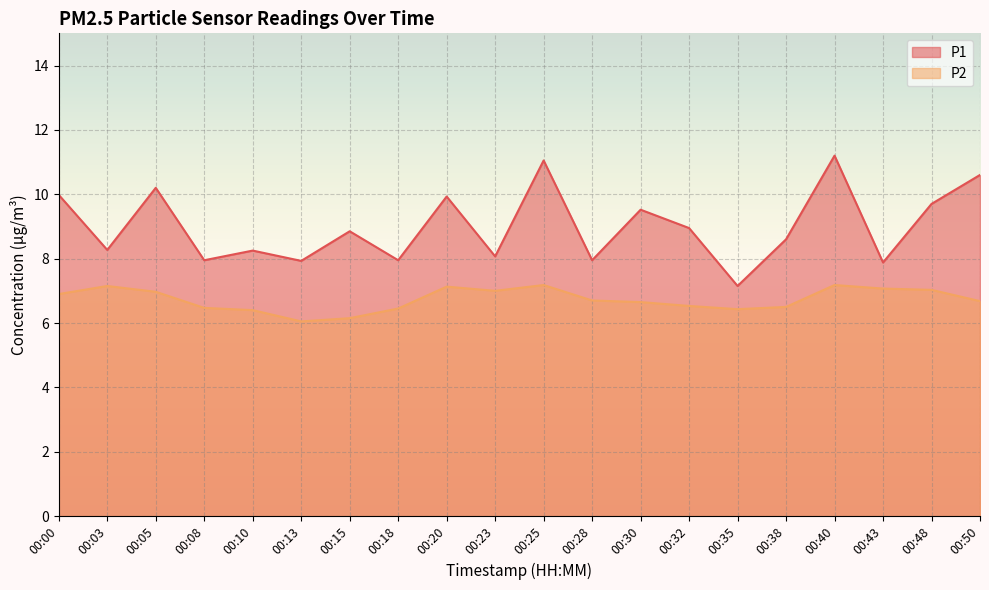

How many lines are shown in the chart?

2